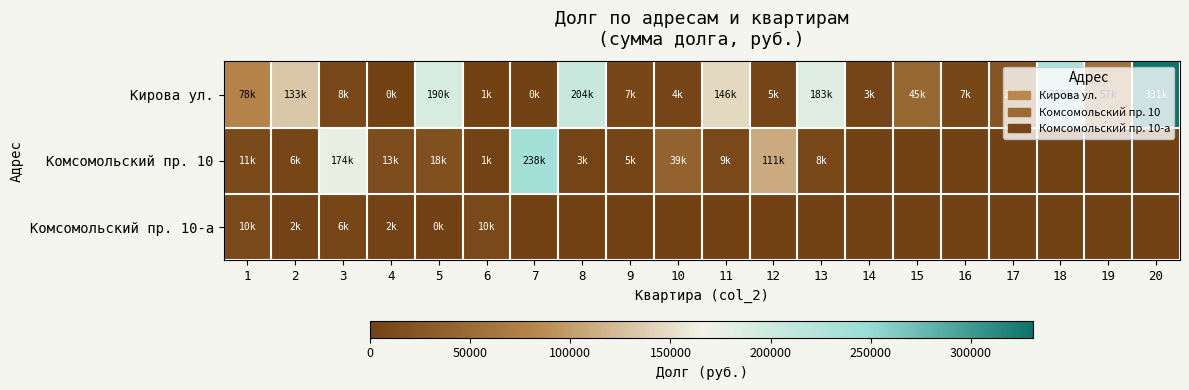

Which series has the largest range (max minus min)?

Кирова ул.